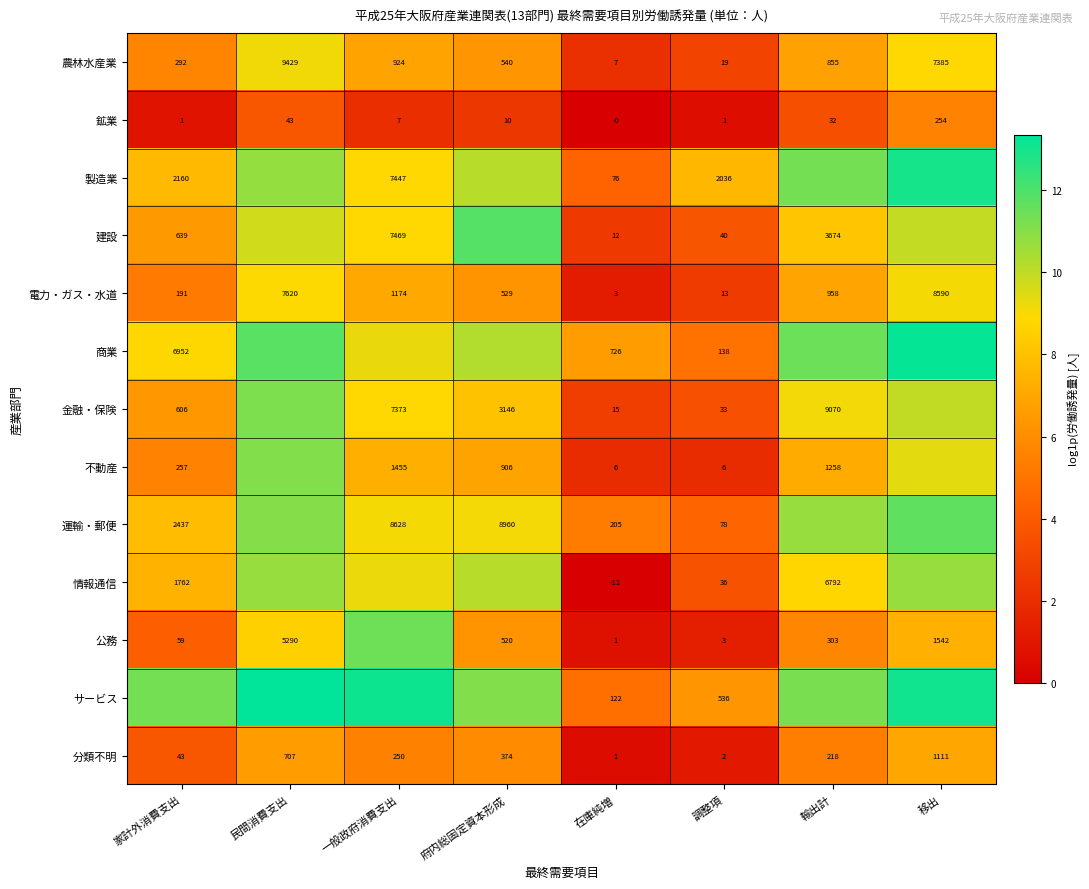

At 調整項, list the series in order from smallest to largest.

鉱業, 分類不明, 公務, 不動産, 電力・ガス・水道, 農林水産業, 金融・保険, 情報通信, 建設, 運輸・郵便, 商業, サービス, 製造業